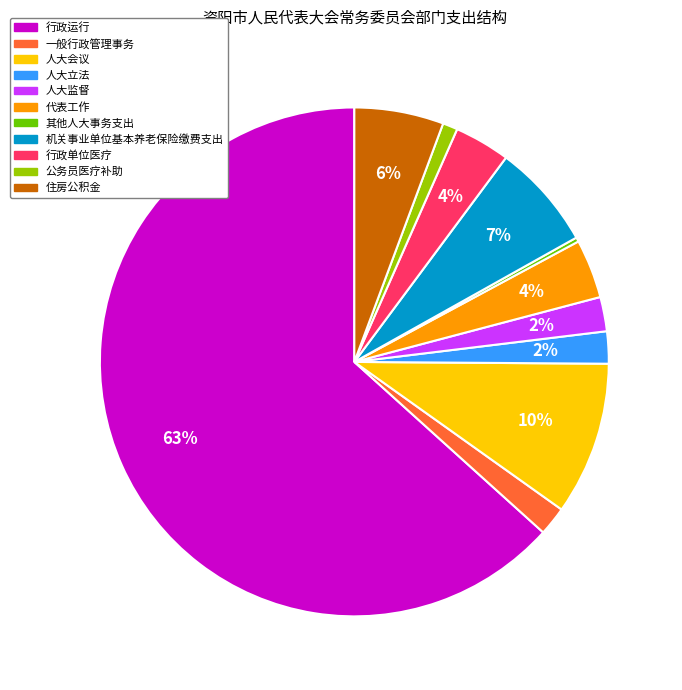

Do 住房公积金 and 人大立法 together represent more than half of the pie?

No